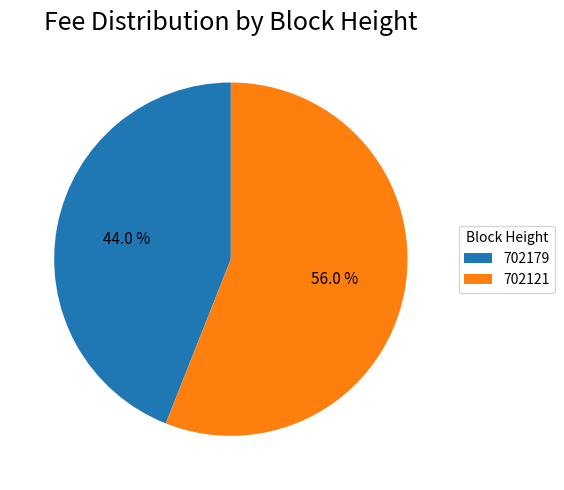

What percentage is NOT represented by 702121?

44.0%